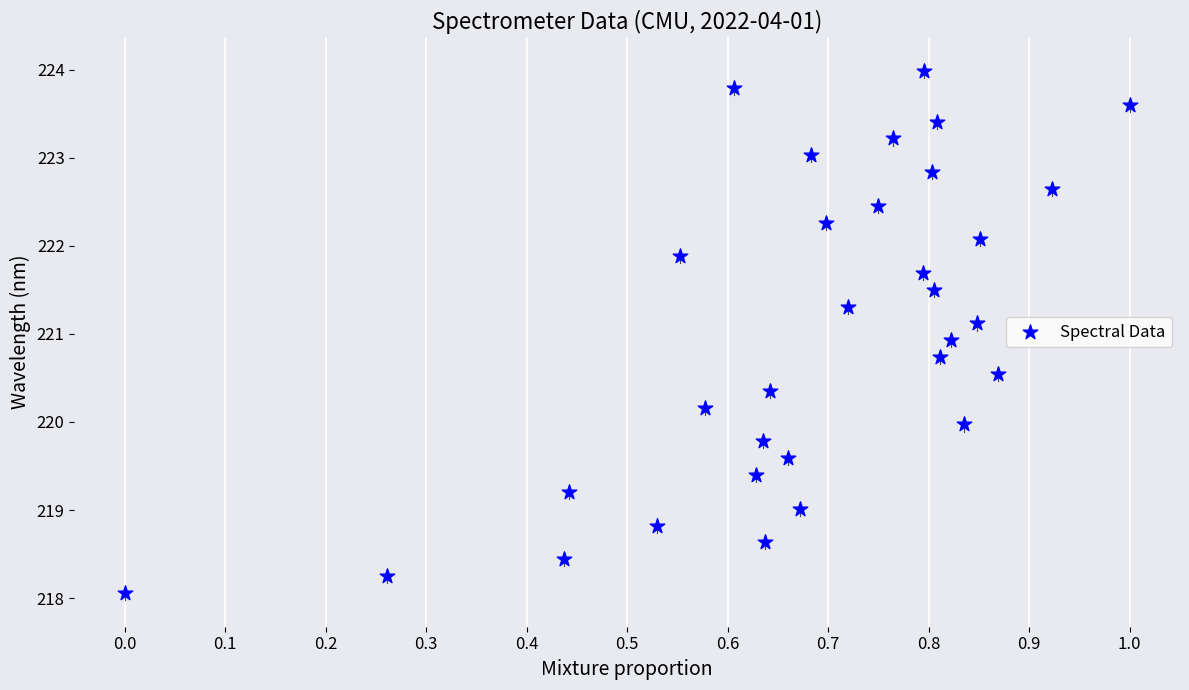

What is the range of Y values (max minus min)?

5.9